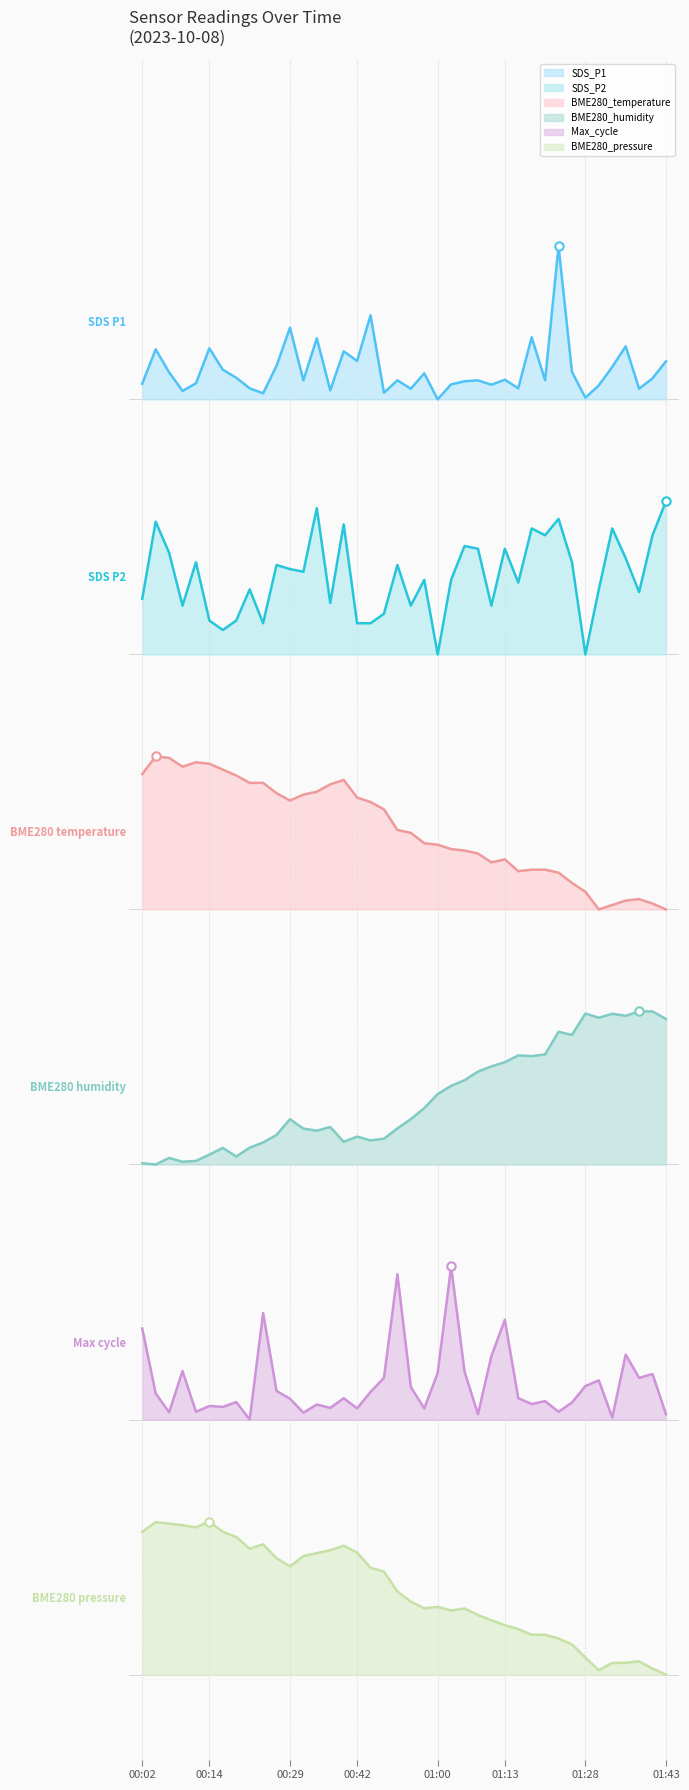

What is the approximate value of BME280_humidity at 00:04?

3.0